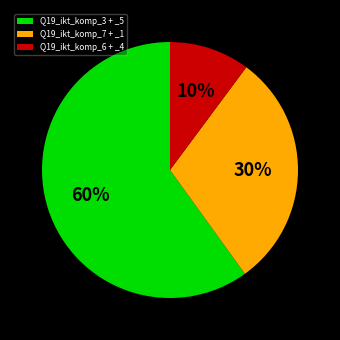

True or false: Q19_ikt_komp_6 + _4 accounts for 4% of the total.

False